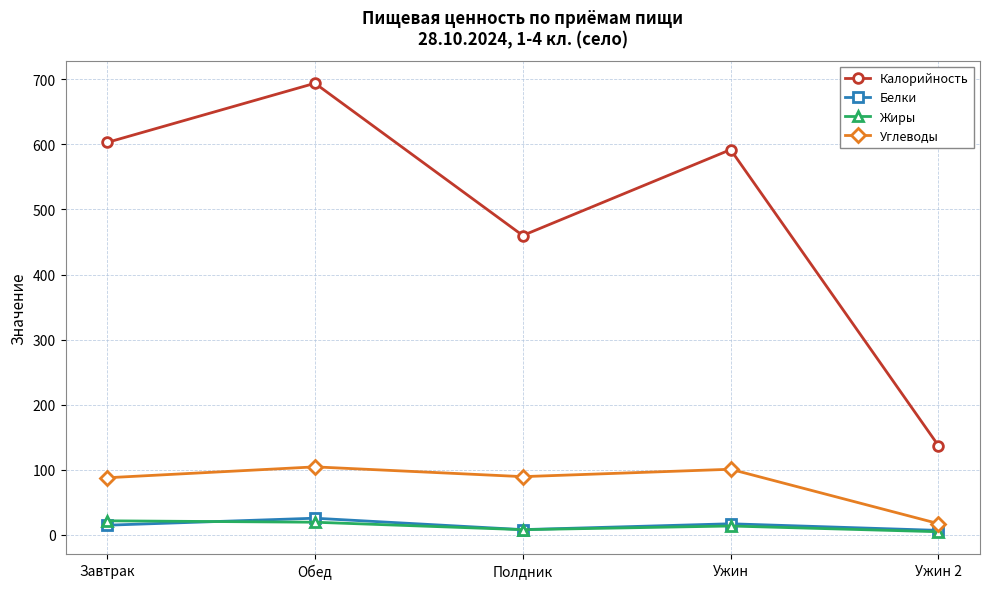

How many data points in Жиры are above 13?

3